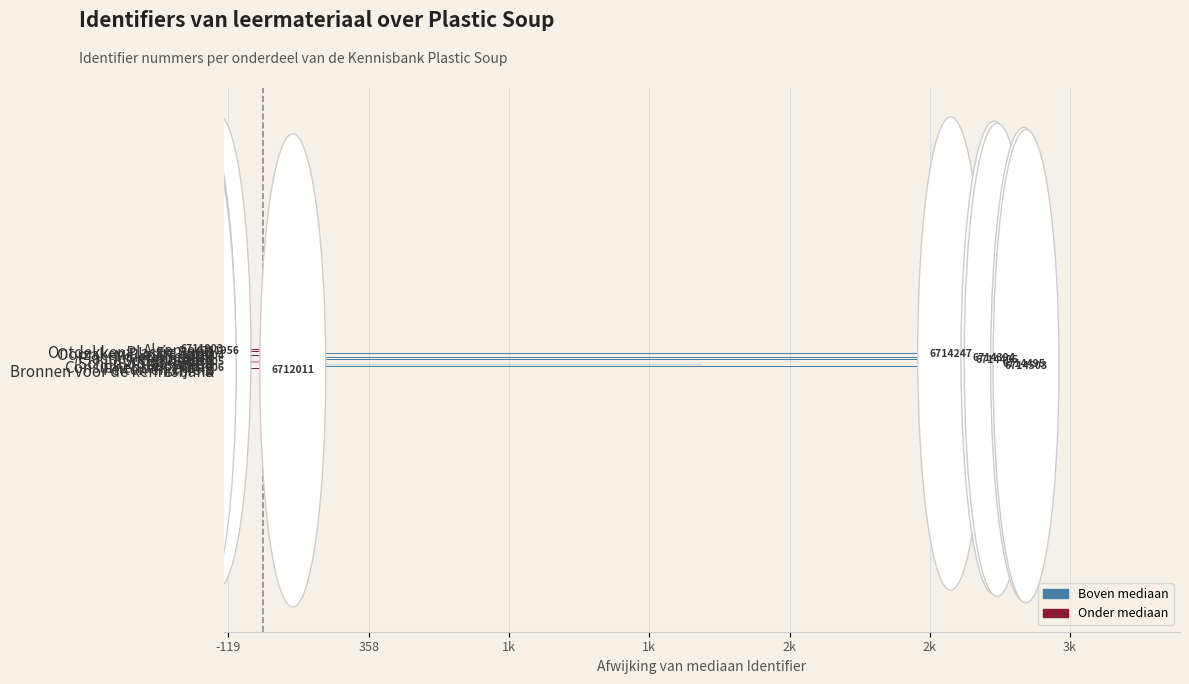

Does the chart contain any negative values?

Yes